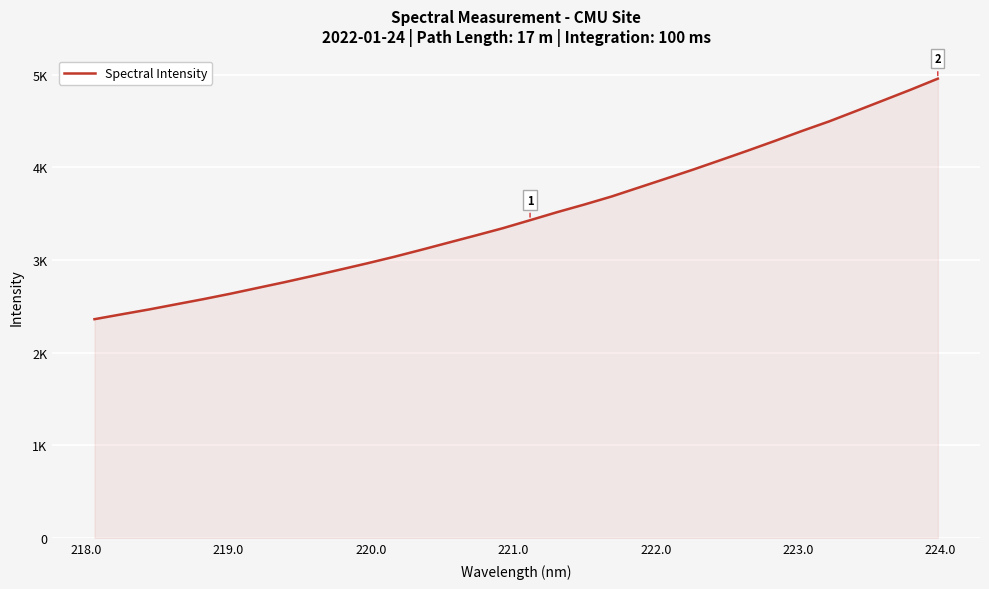

Does the chart display data point markers on the line(s)?

No